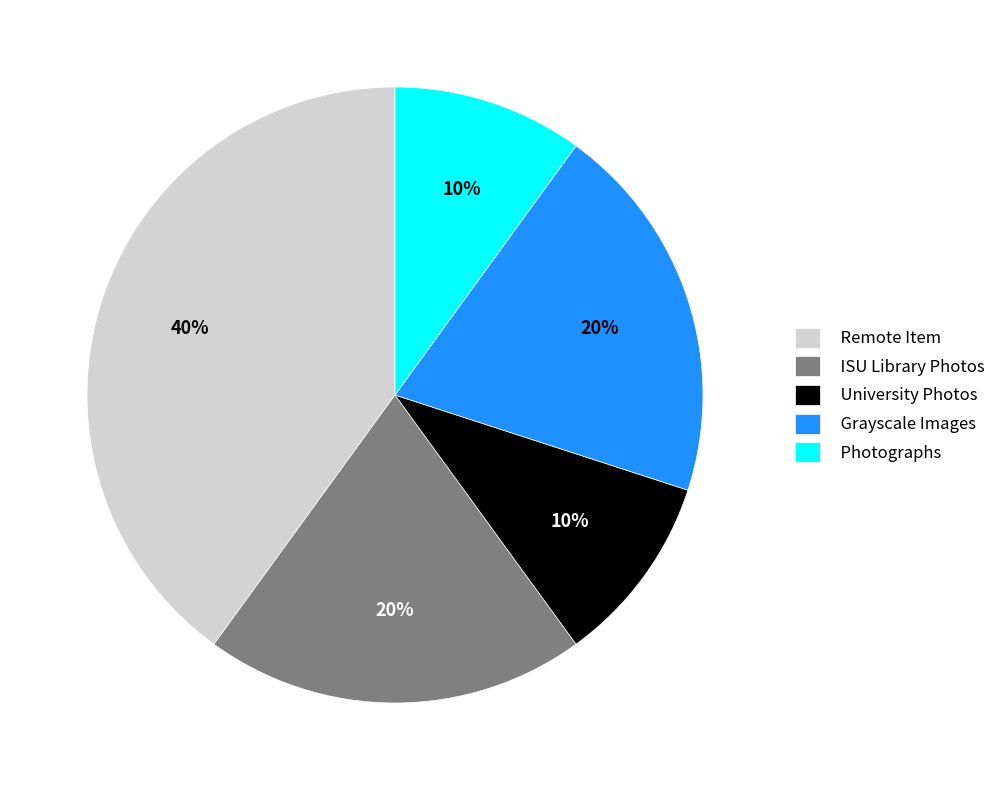

The Remote Item slice represents 40% of the pie. True or false?

True